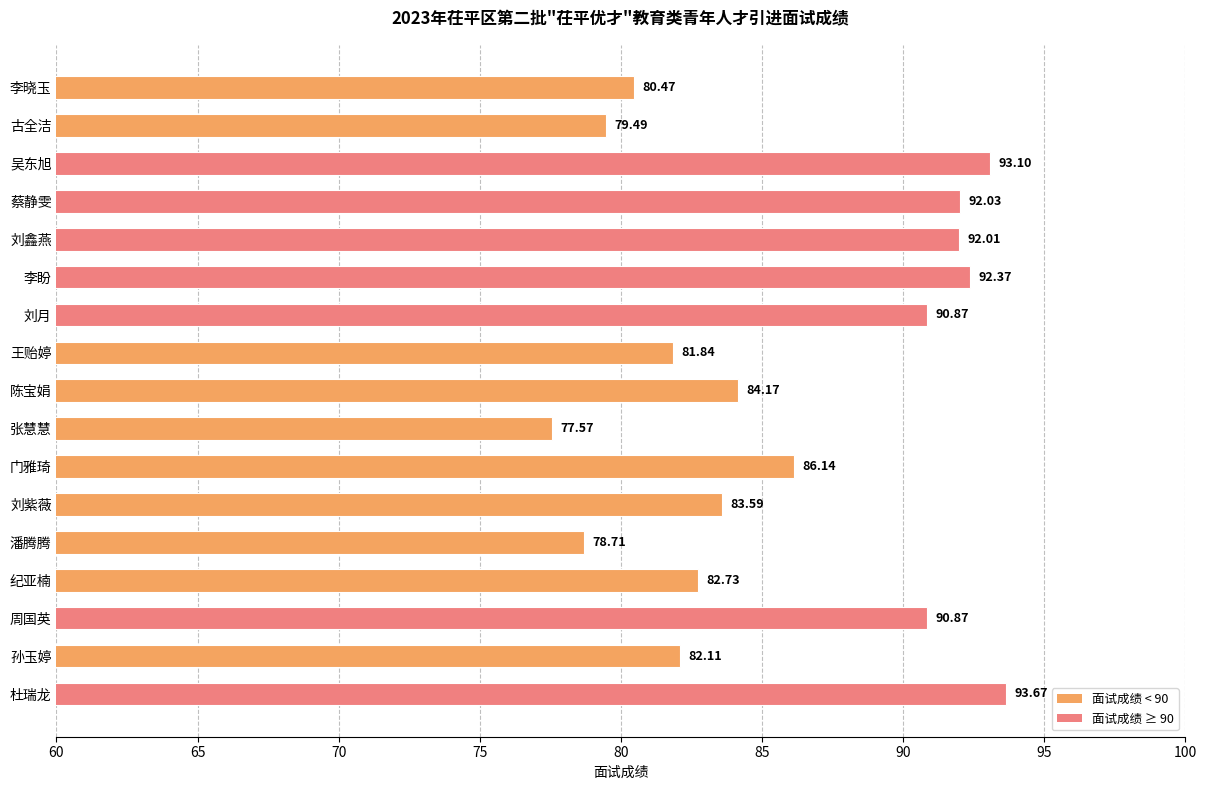

At which label is the value closest to 85?

陈宝娟